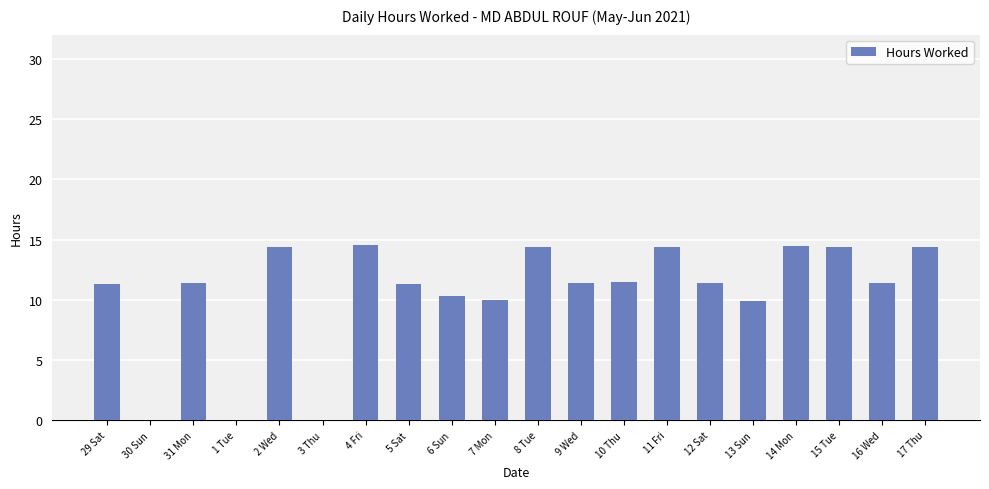

The chart shows a value of 18.3 at 9 Wed. True or false?

False